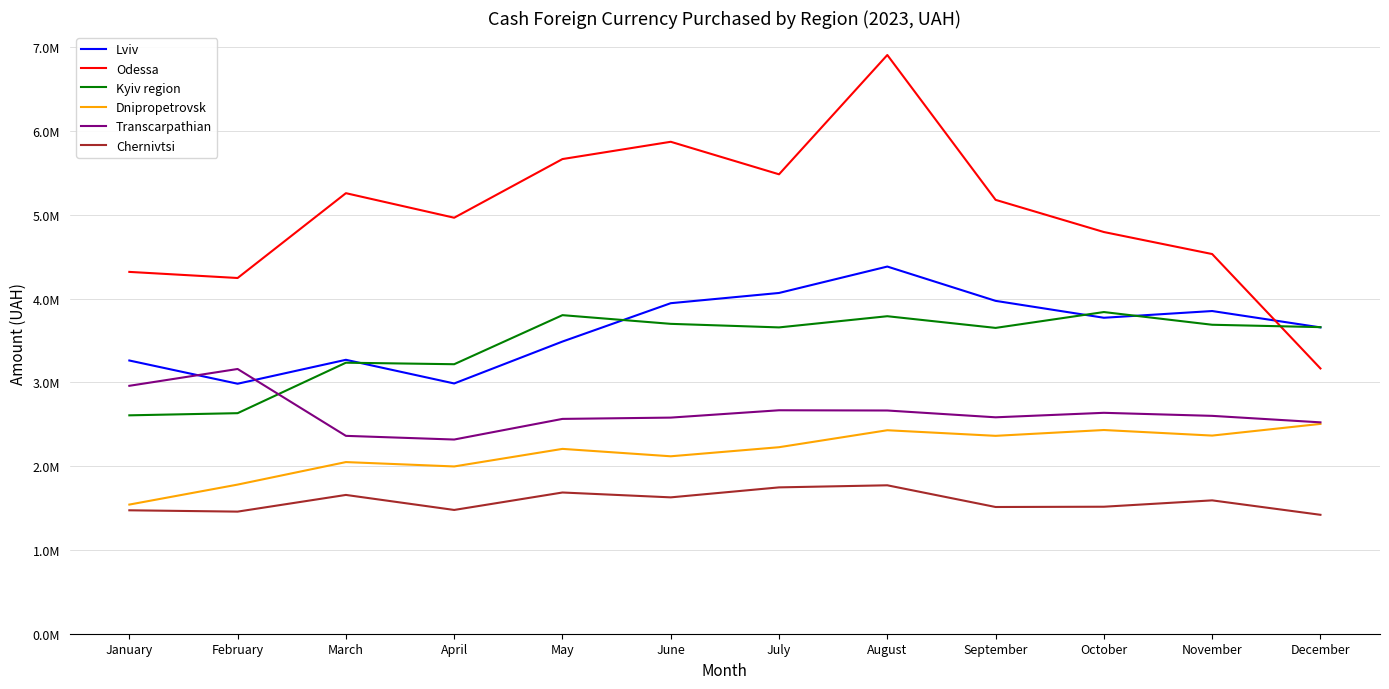

The value of Dnipropetrovsk at March is 2048176.1. True or false?

True